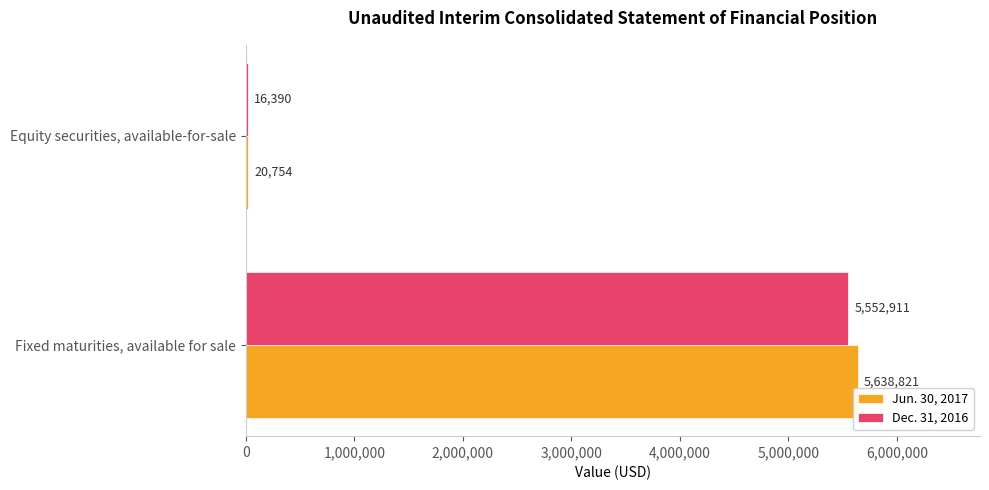

At which label is Jun. 30, 2017 closest to 2829787?

Equity securities, available-for-sale